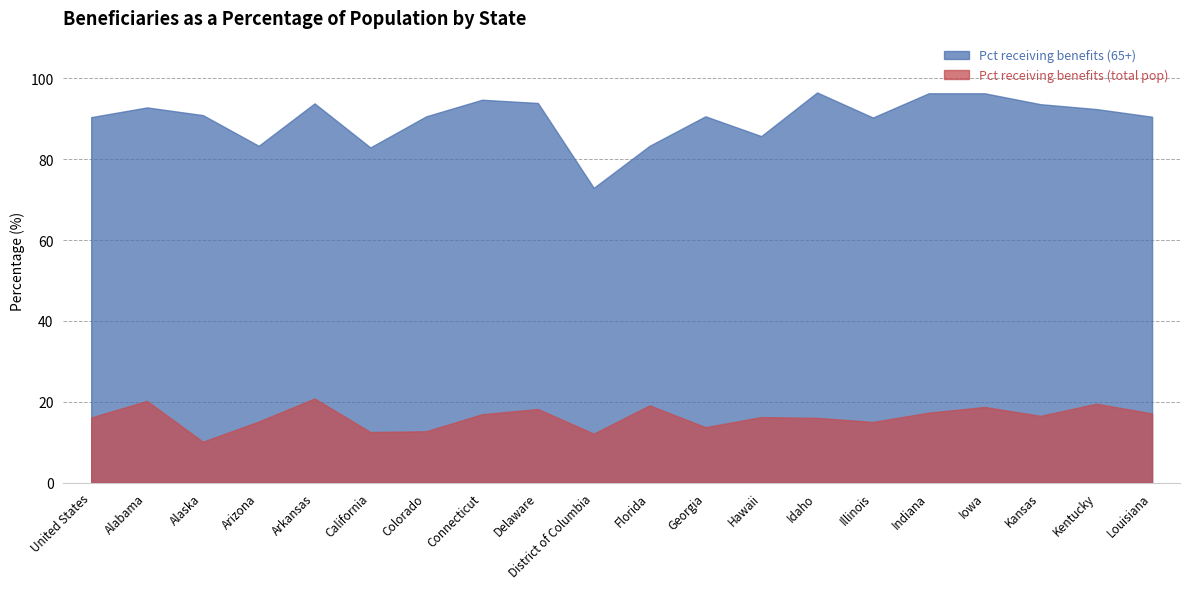

Which series changed the most between Illinois and Kansas?

Pct receiving benefits (65+)